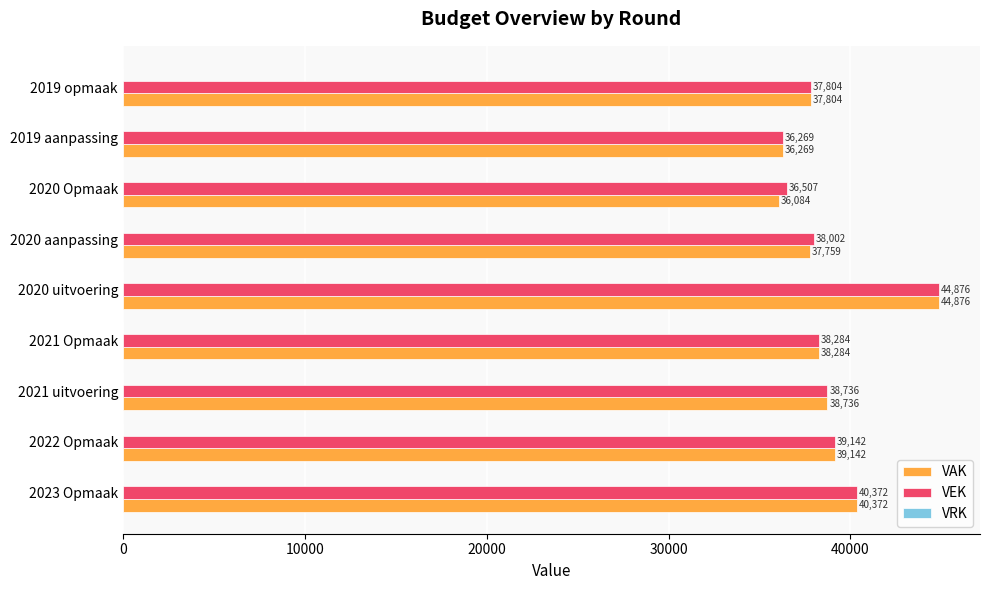

Which series has the largest range (max minus min)?

VAK